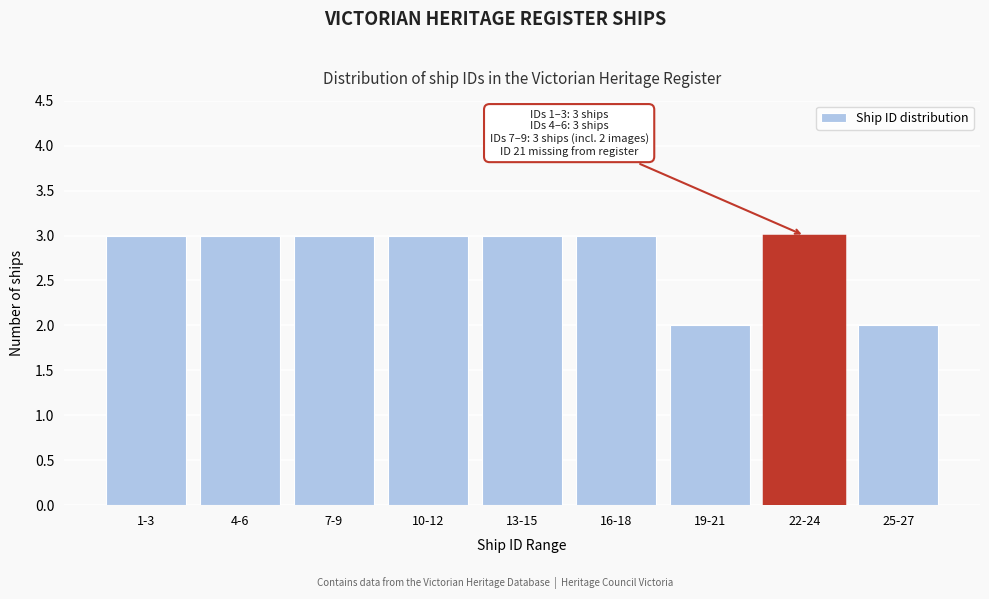

Reading left to right, what are all the values shown in this chart?

1-3=3	4-6=3	7-9=3	10-12=3	13-15=3	16-18=3	19-21=2	22-24=3	25-27=2